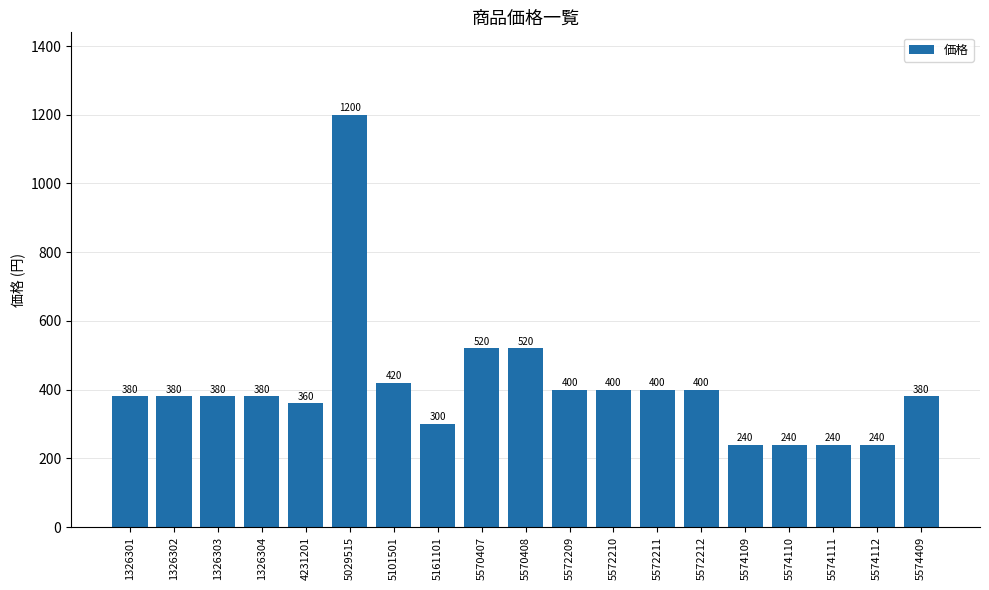

What is the difference between the values at 5574110 and 5572210?

160